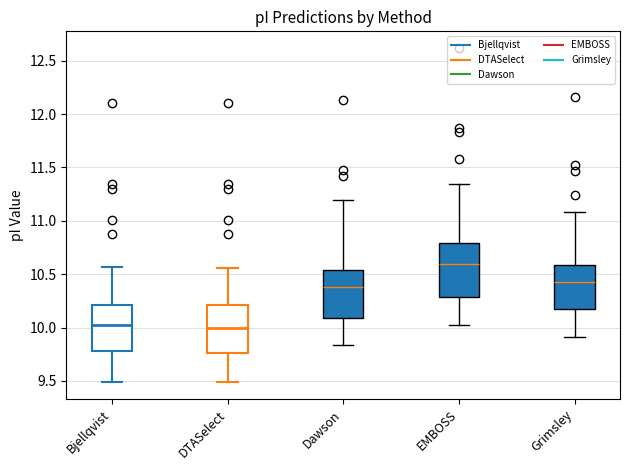

Which box has the highest median line?

EMBOSS